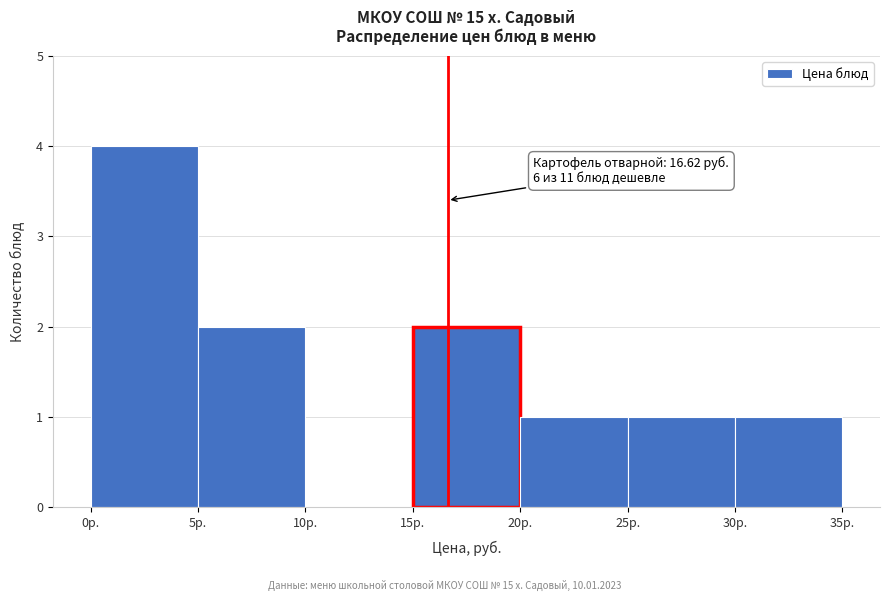

Which range on the x-axis has the tallest bar?

0 to 5